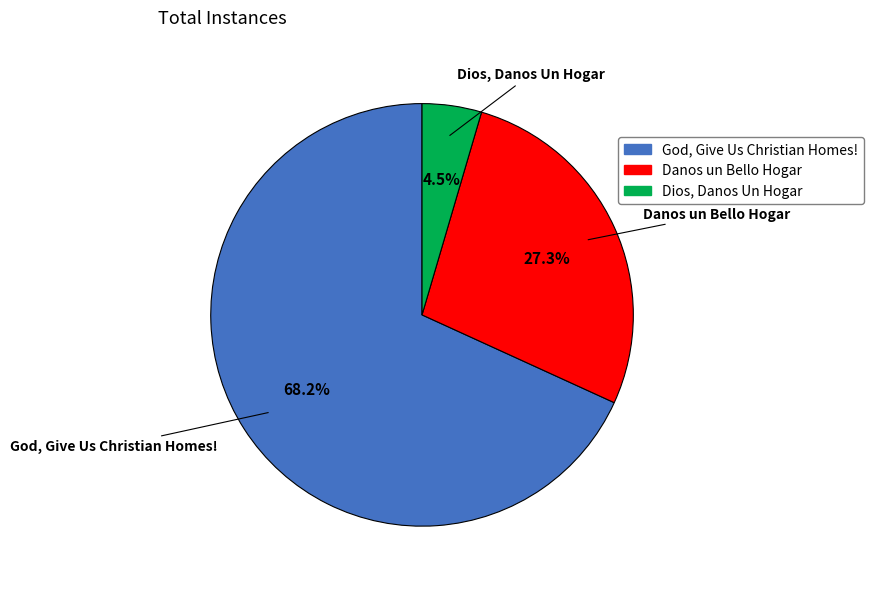

Rank the categories by value from highest to lowest.

God, Give Us Christian Homes!, Danos un Bello Hogar, Dios, Danos Un Hogar